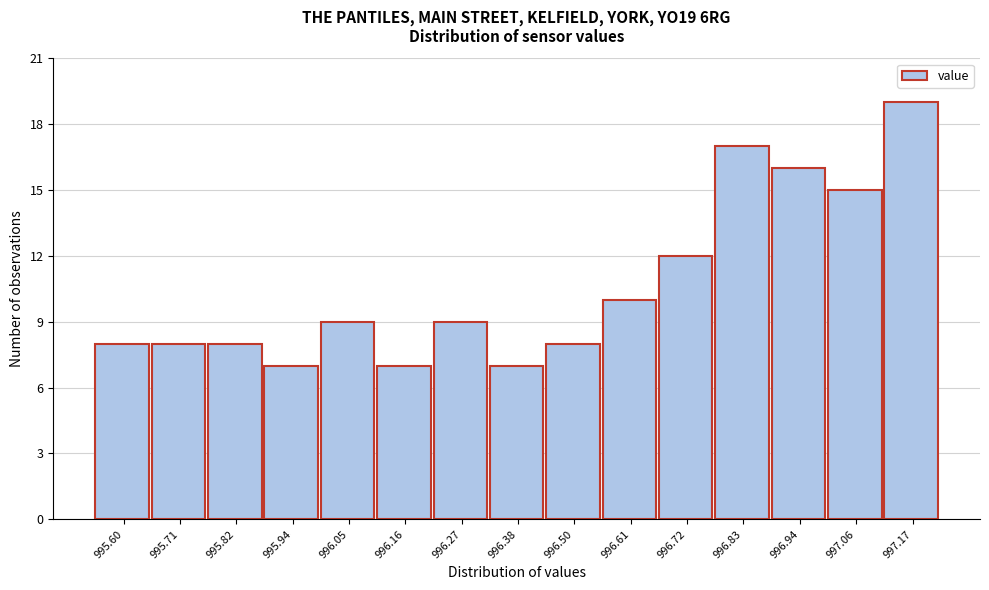

Reading left to right, transcribe all the data shown in this chart.

8	8	8	7	9	7	9	7	8	10	12	17	16	15	19